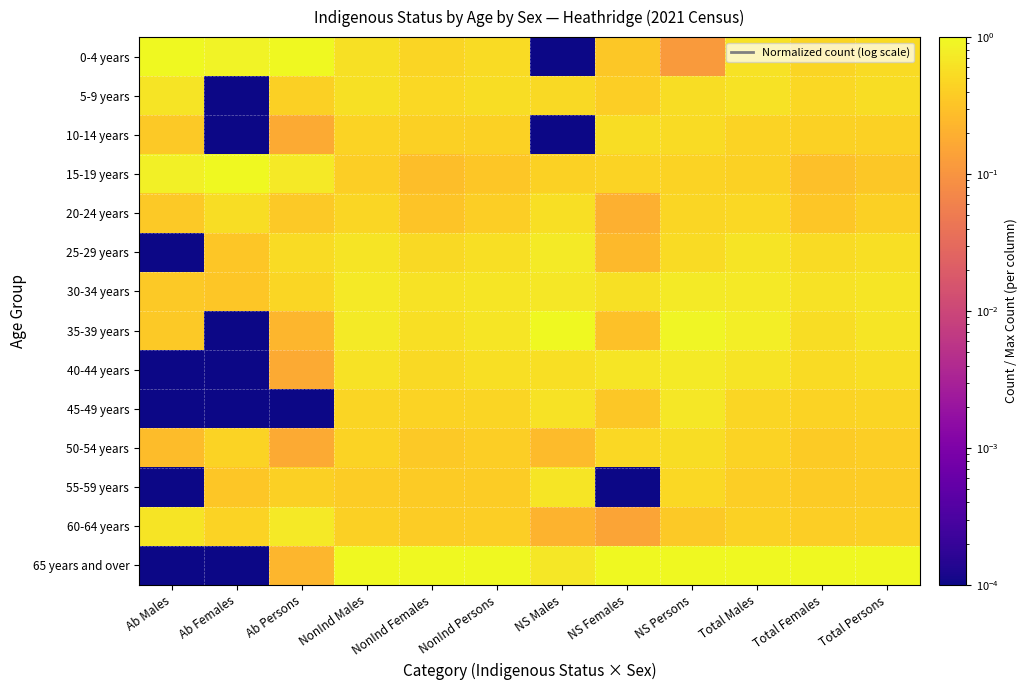

At which category is the sum across all series the highest?

Total Males